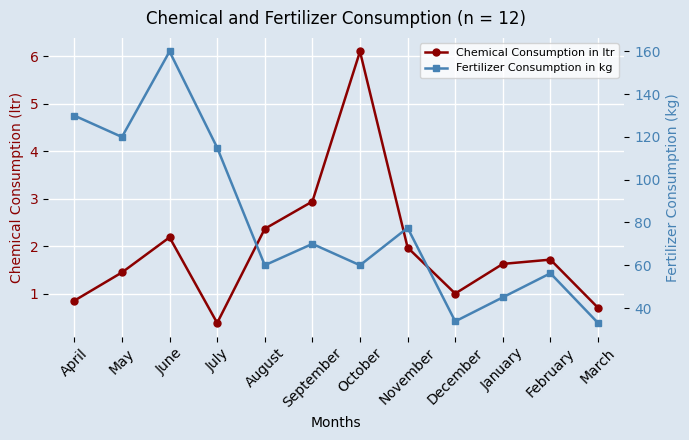

Is it true that Chemical Consumption in ltr equals 0.2 at December?

False